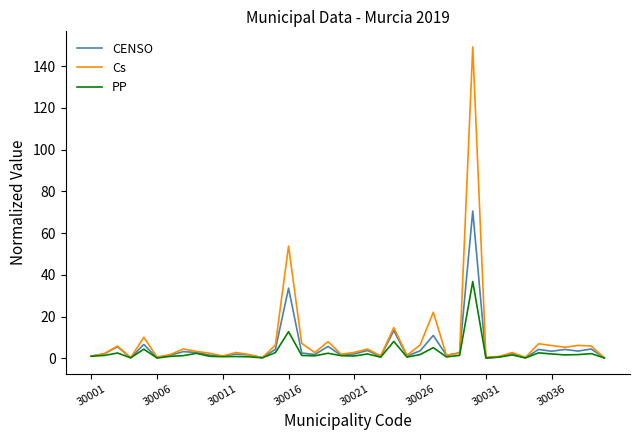

Rank the series by their maximum value, from lowest to highest.

PP, CENSO, Cs